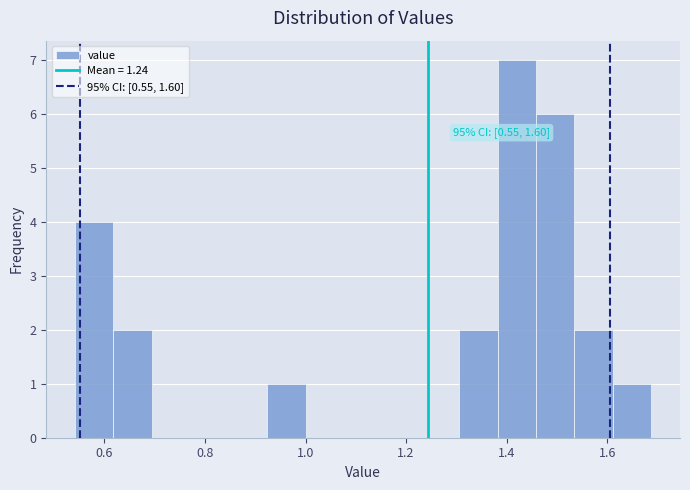

Around what value on the x-axis is the tallest bar? Give the approximate position of its centre, as read against the axis.

1.42